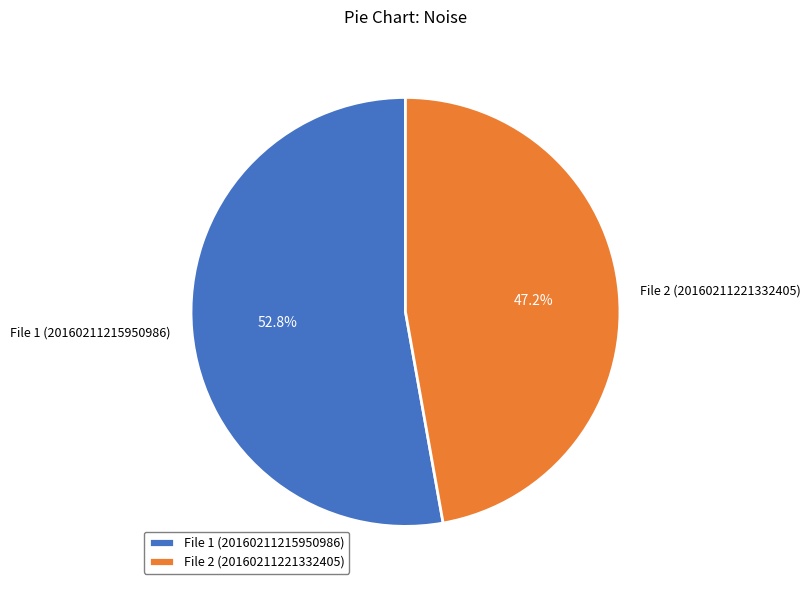

Which category has the biggest portion of the pie?

File 1 (20160211215950986)